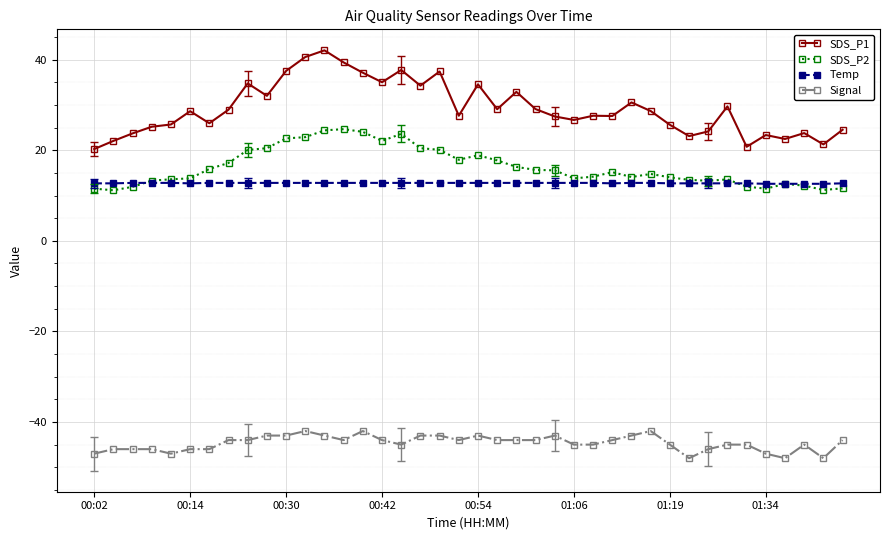

Which series has the widest spread of values?

SDS_P1